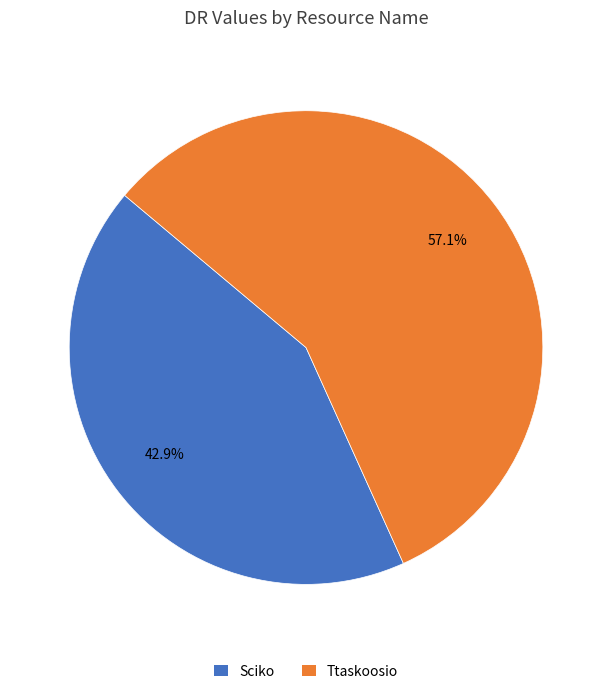

How many segments does this pie chart have?

2